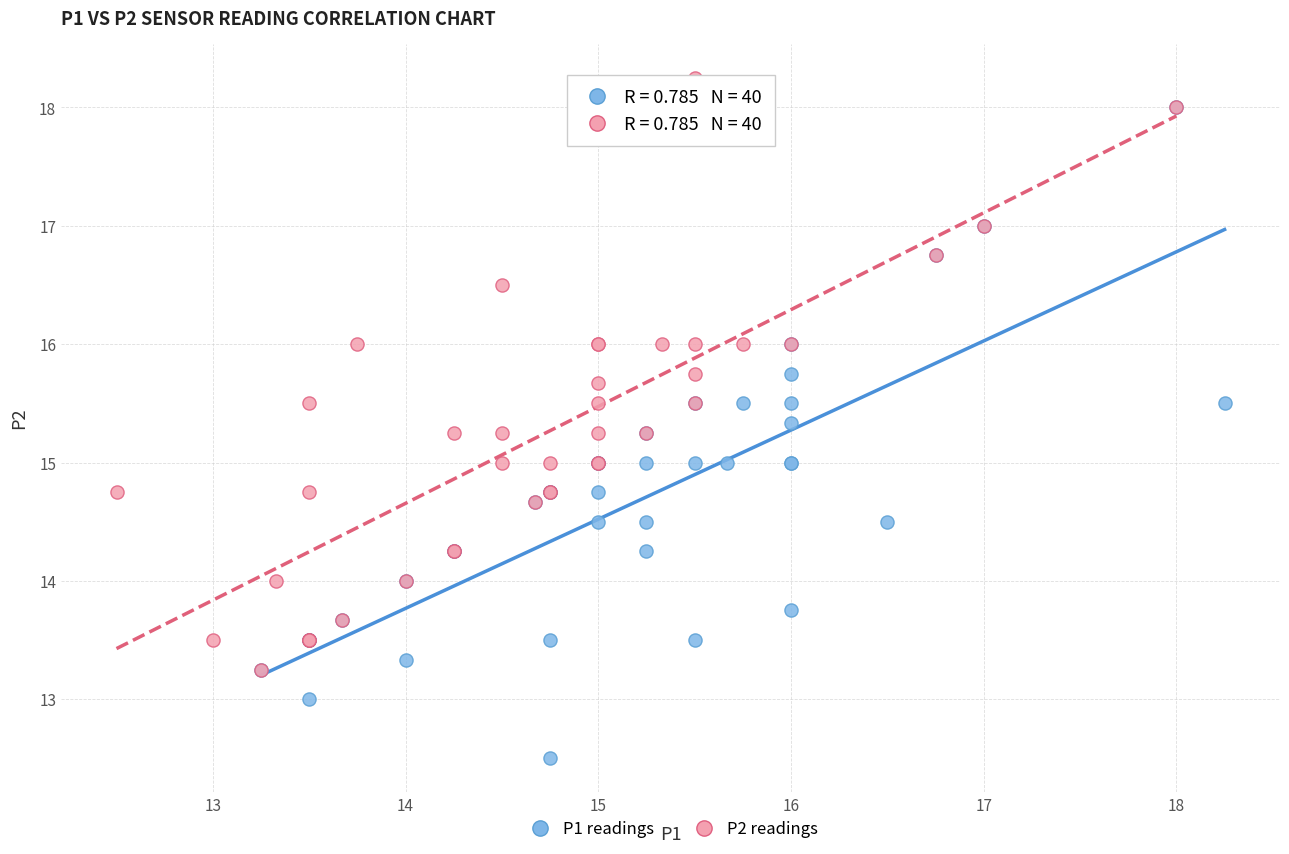

What are all the series names shown in the legend?

P1 readings, P2 readings